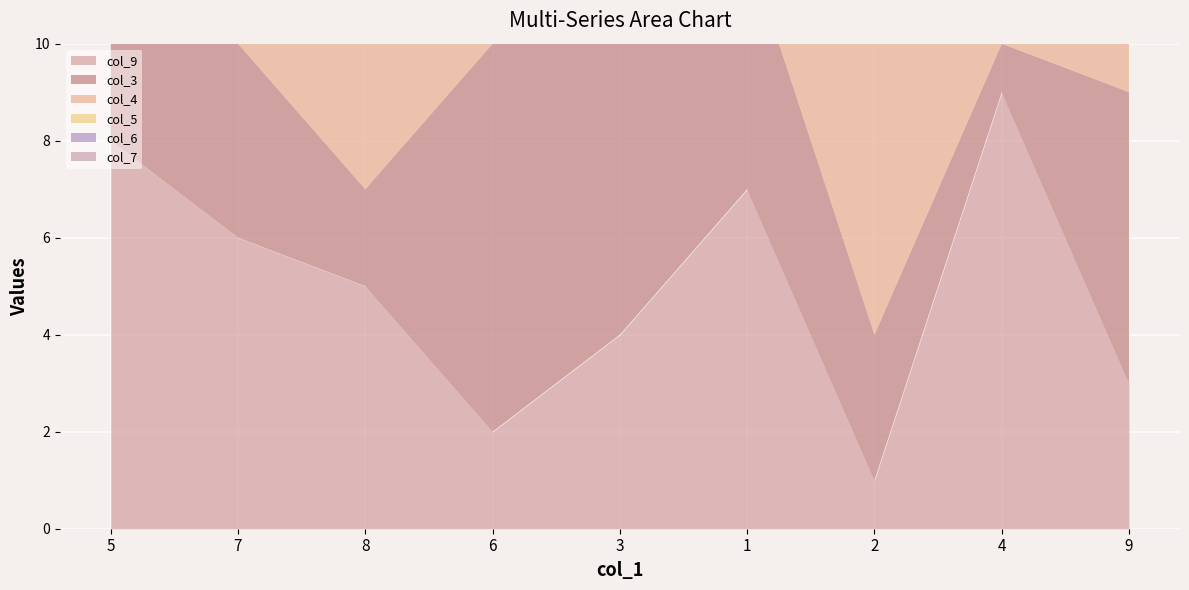

Which label corresponds to the smallest value in the chart?

2